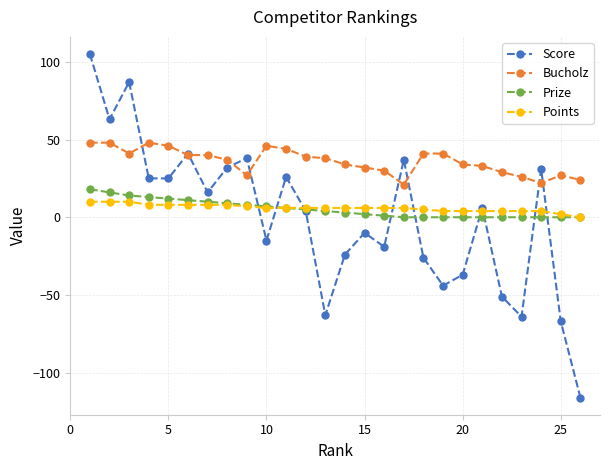

What is the smallest value displayed?

-116